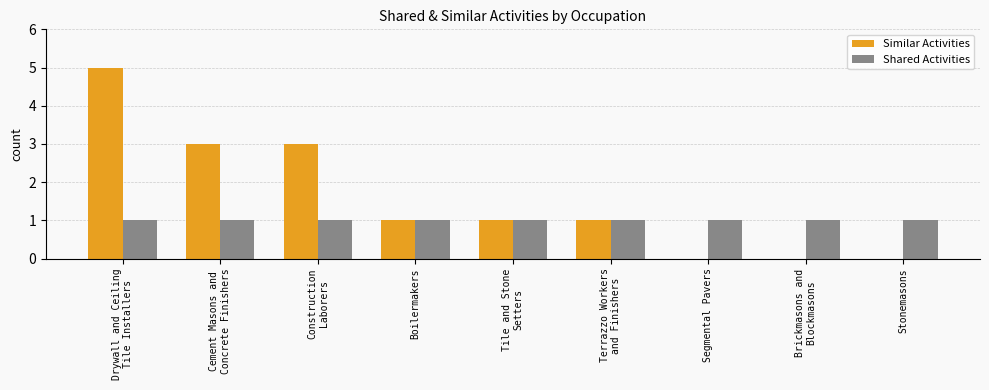

Which series has the largest total across all categories?

Similar Activities